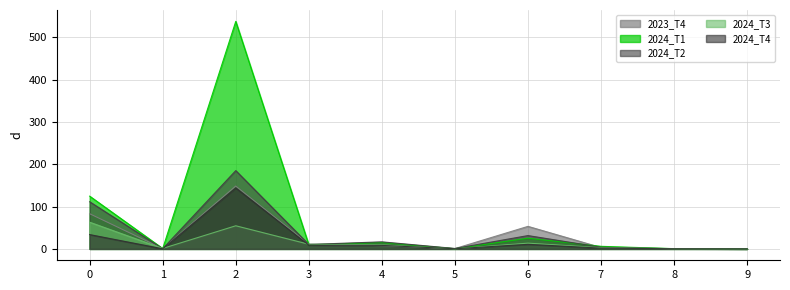

True or false: 2024_T3 and 2024_T2 cross at least once.

True